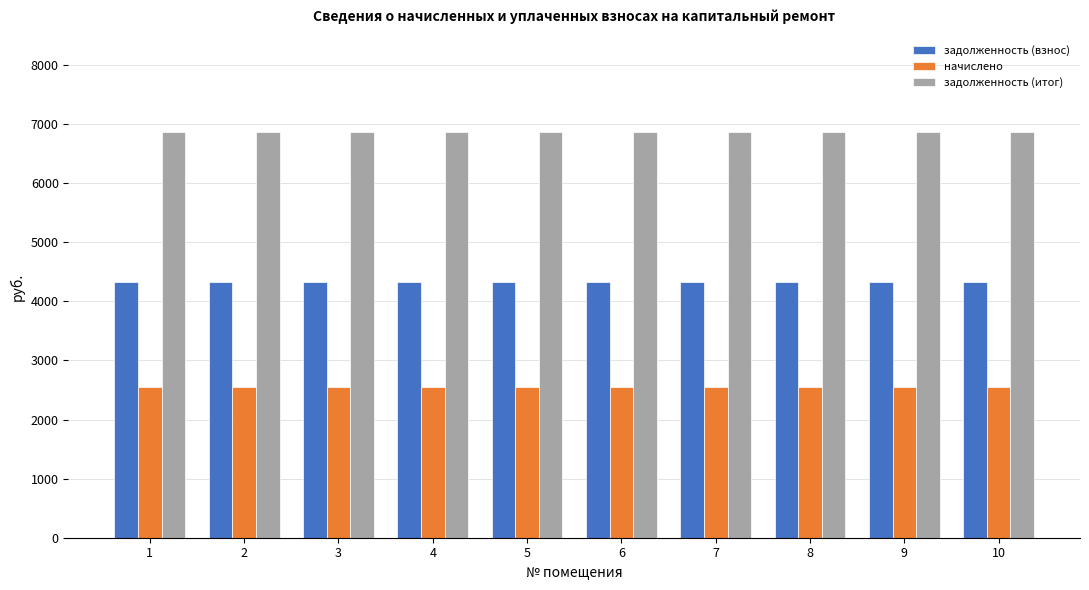

What is the minimum value shown in the chart?

2551.5